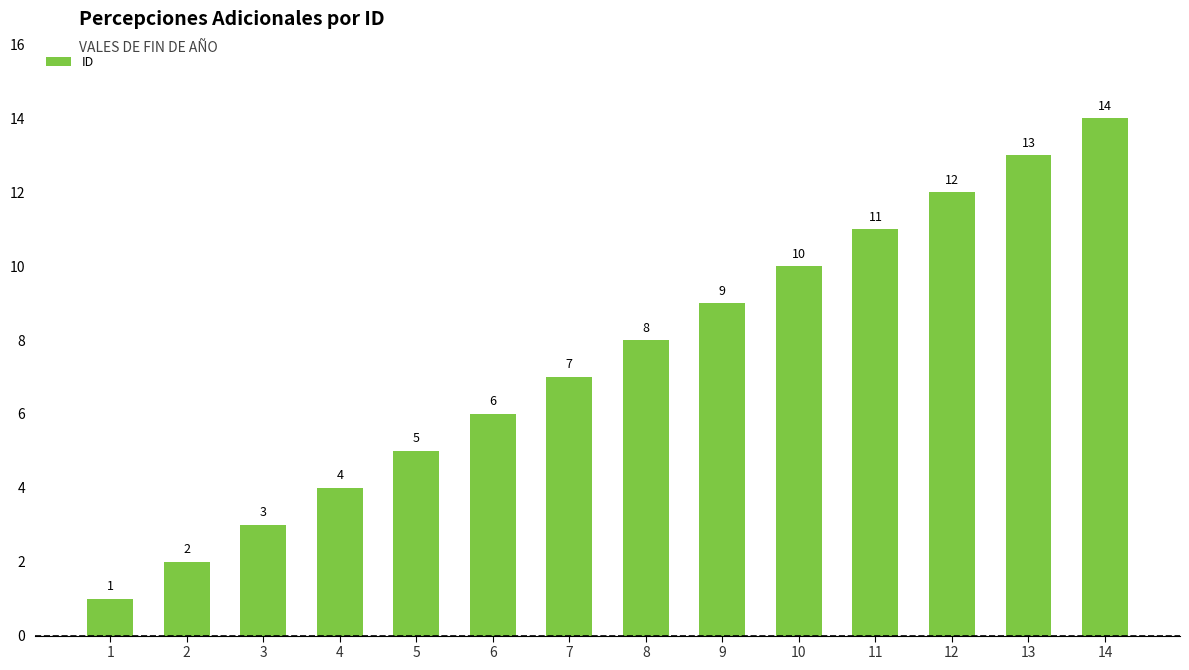

How many values are below 8?

7